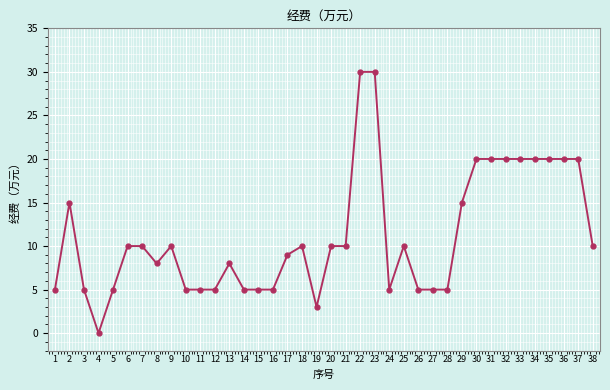

What is the difference between the values at 5 and 34?

15